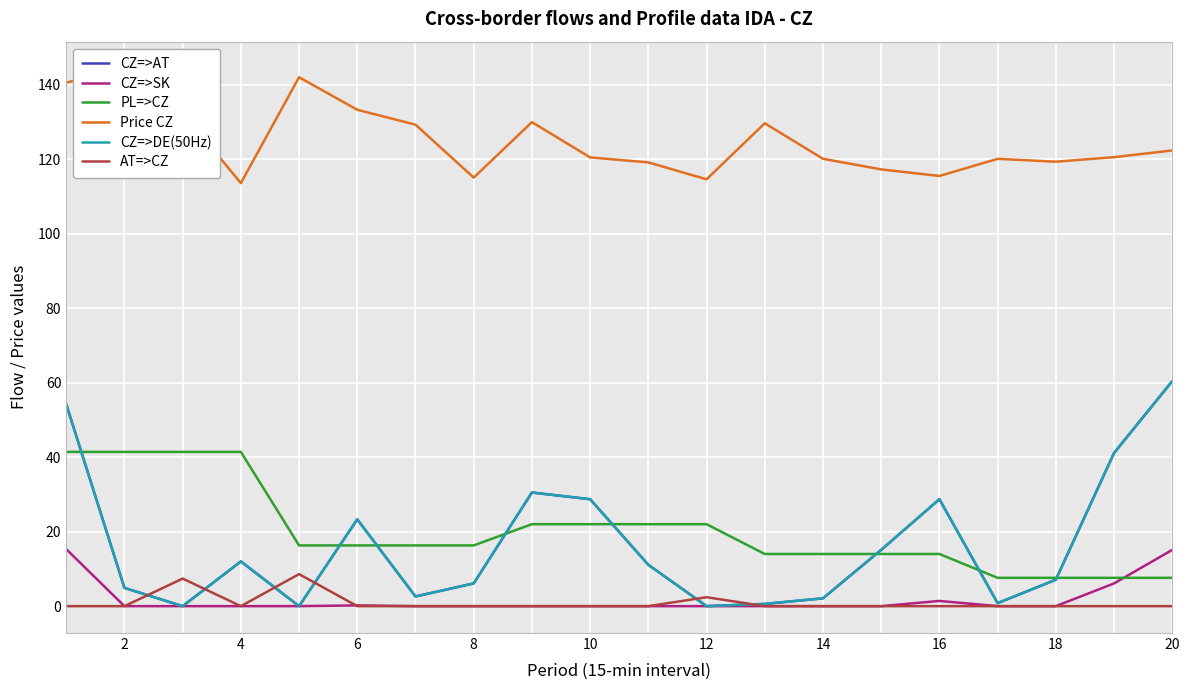

True or false: PL=>CZ has more than 1 interior local peaks.

False